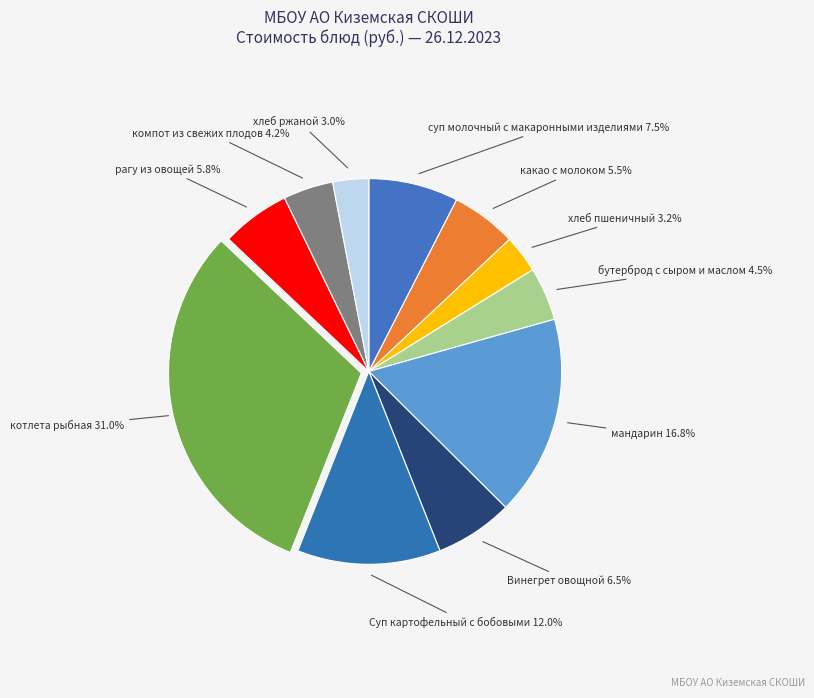

How many slices are in this pie chart?

11